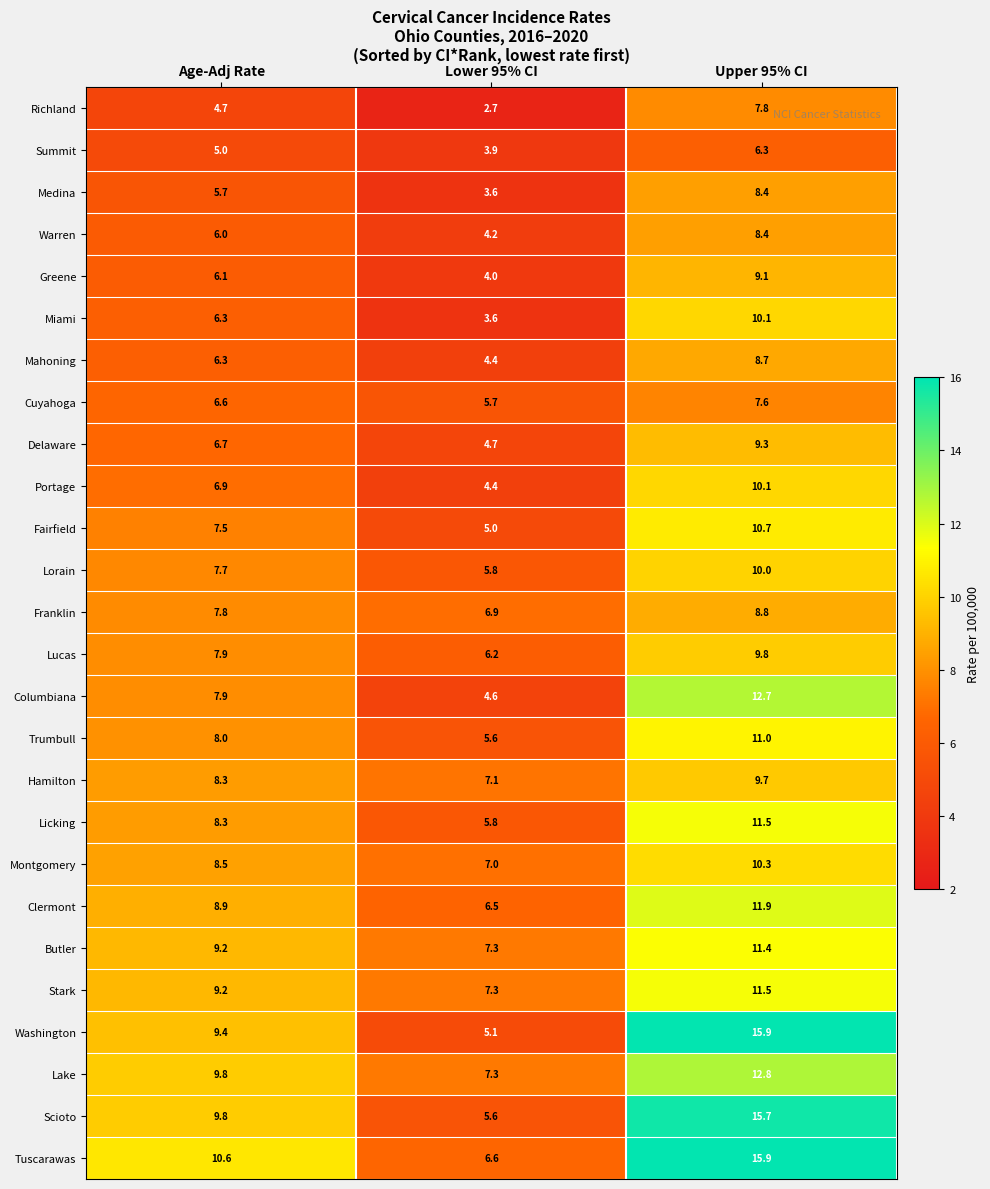

Count the number of data series in this chart.

26